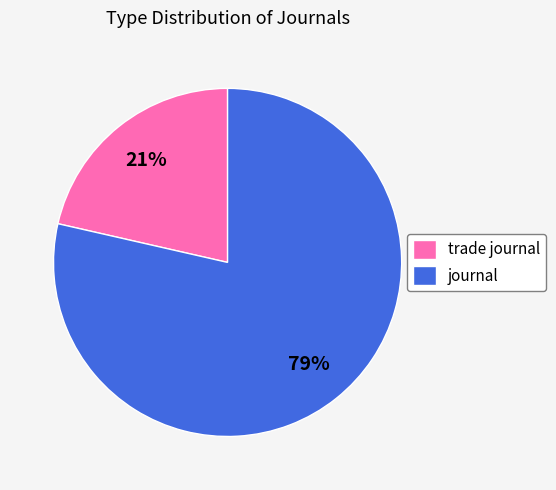

To the nearest percent, what is the combined percentage of trade journal and journal?

100%